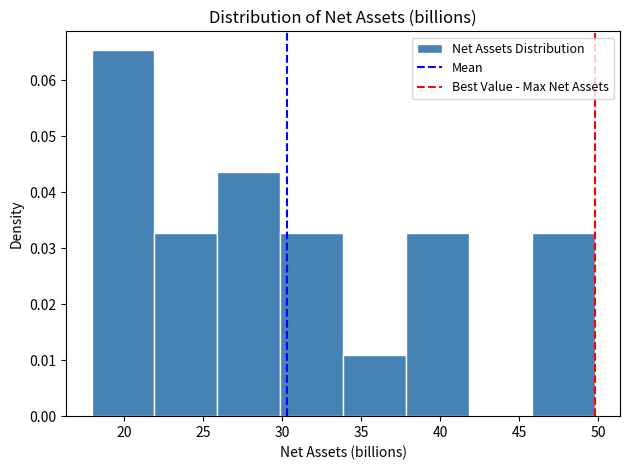

Reading left to right, transcribe this chart: for each bar, give the range it covers on the x-axis and its height. Neither the bar edges nor the heights are printed on the chart, so give them approximately, as read against the axes.

18 to 22: 0.066
22 to 26: 0.033
26 to 30: 0.044
30 to 34: 0.033
34 to 38: 0.011
38 to 42: 0.033
42 to 46: 0
46 to 50: 0.033